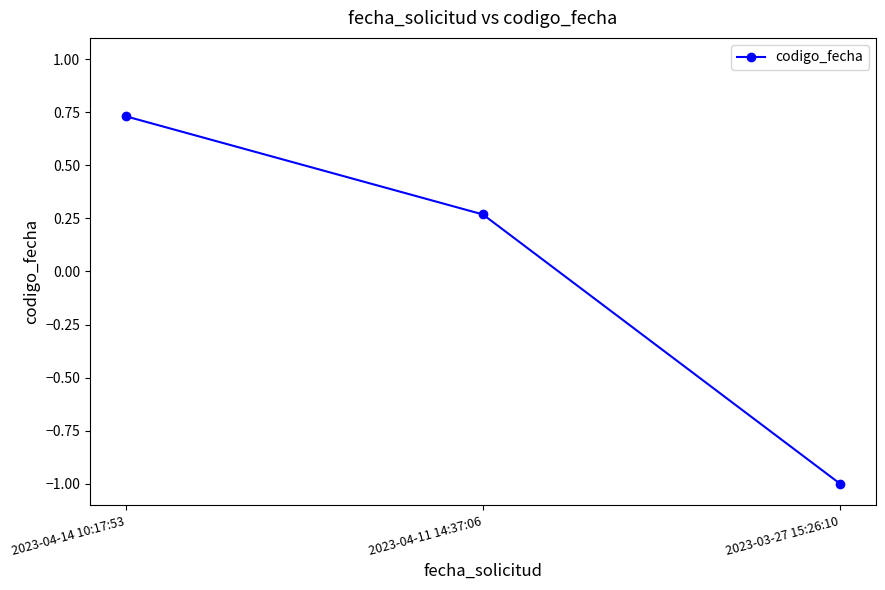

What is the value of the 3rd point from the left?

-1.0